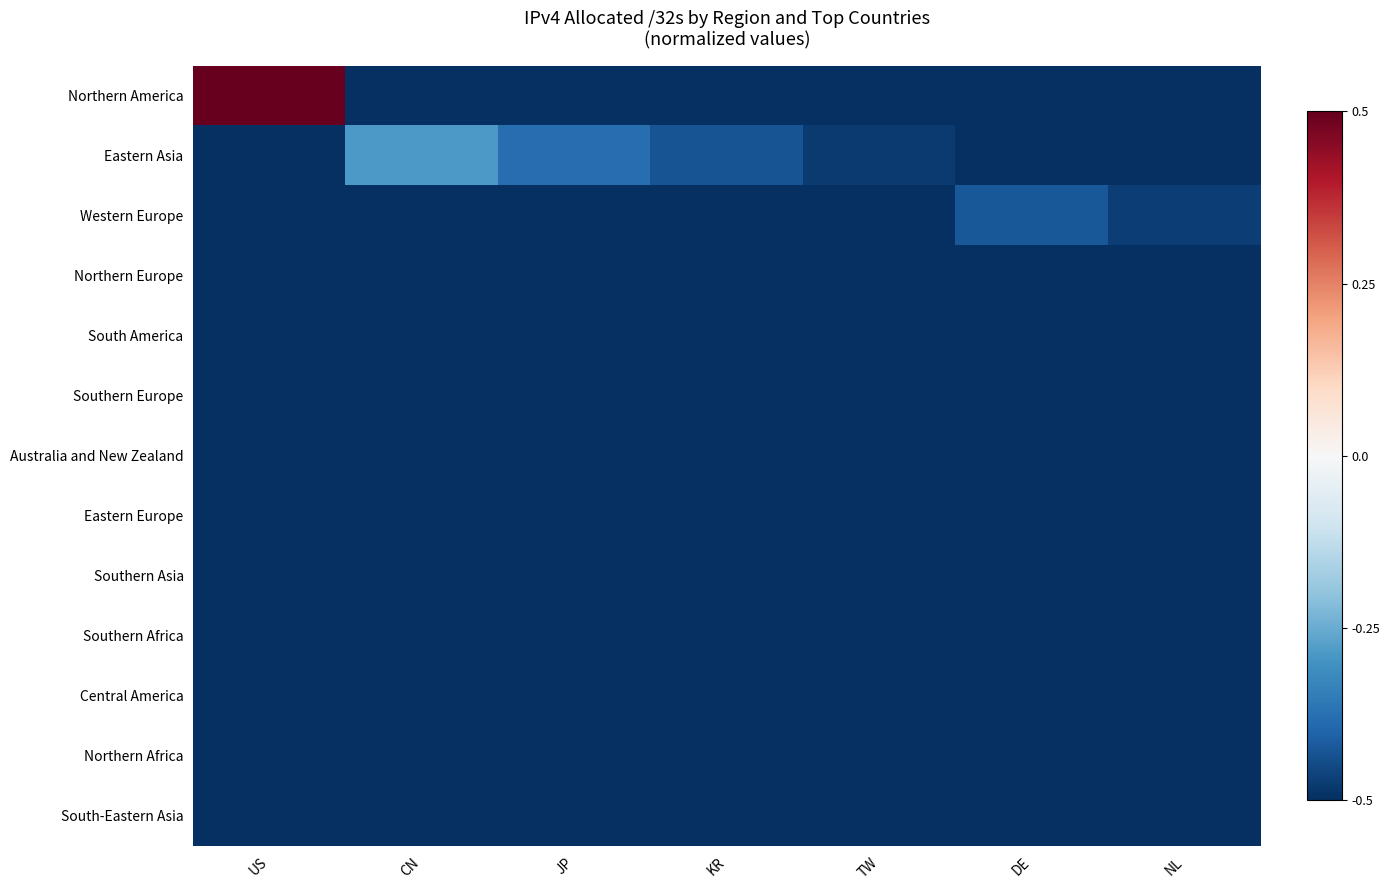

What is the difference between the highest and lowest values at JP?

0.1